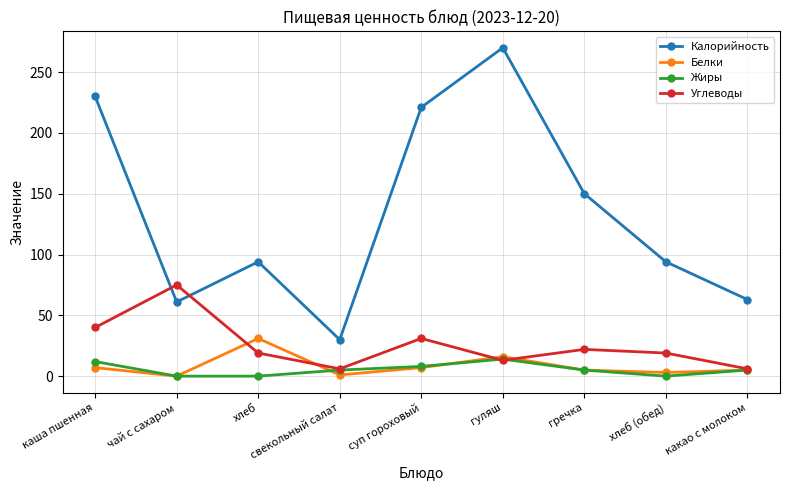

Count the number of data series in this chart.

4